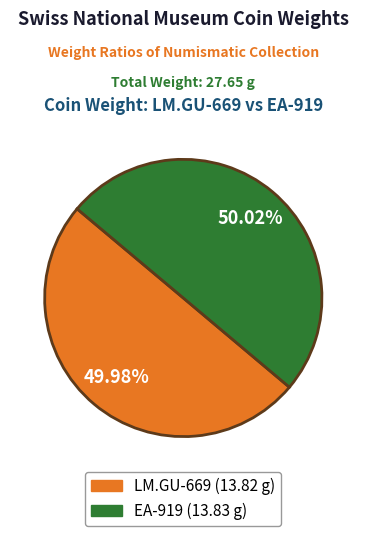

What percentage is the LM.GU-669 slice, to the nearest percent?

50%